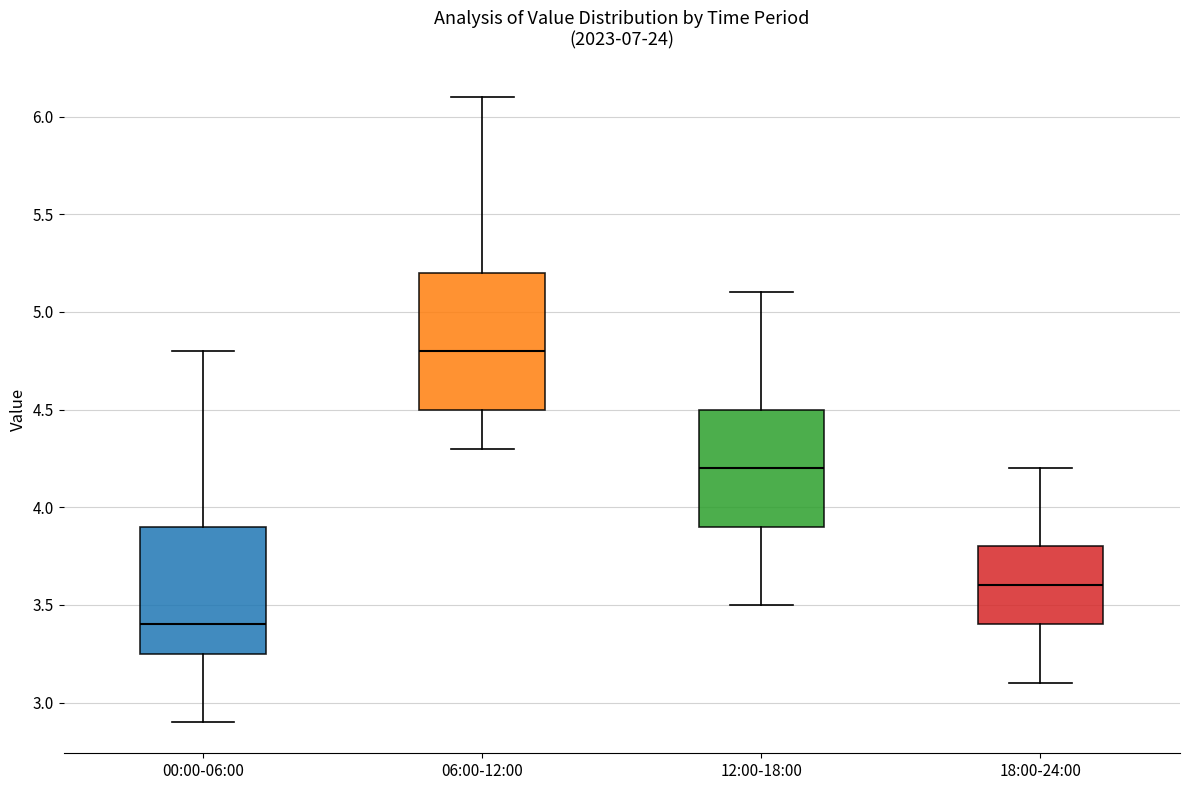

Reading left to right, read every box against the y-axis: the position of its median line, the range the box covers, and the ends of its whiskers. The values are not printed on the chart, so give them approximately, as read against the axis.

00:00-06:00: median 3.40, box 3.25 to 3.90, whiskers 2.90 to 4.80
06:00-12:00: median 4.80, box 4.50 to 5.20, whiskers 4.30 to 6.10
12:00-18:00: median 4.20, box 3.90 to 4.50, whiskers 3.50 to 5.10
18:00-24:00: median 3.60, box 3.40 to 3.80, whiskers 3.10 to 4.20